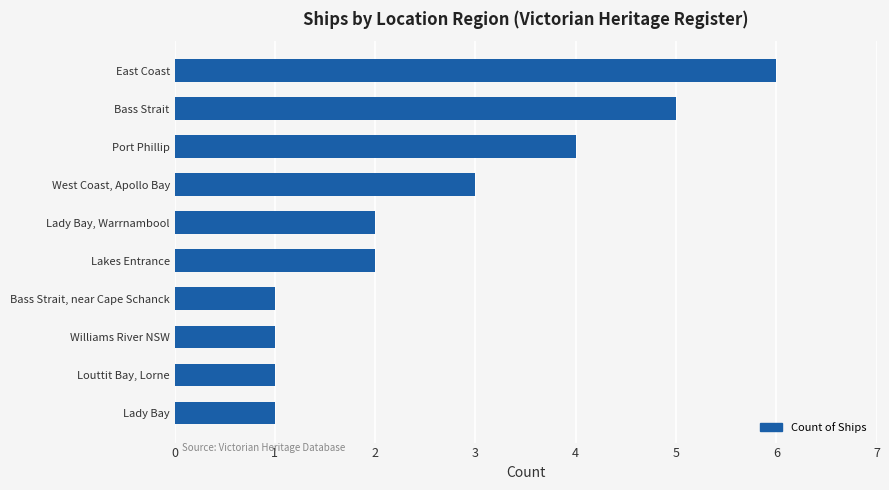

Is it true that the value at Lady Bay, Warrnambool is 2?

True